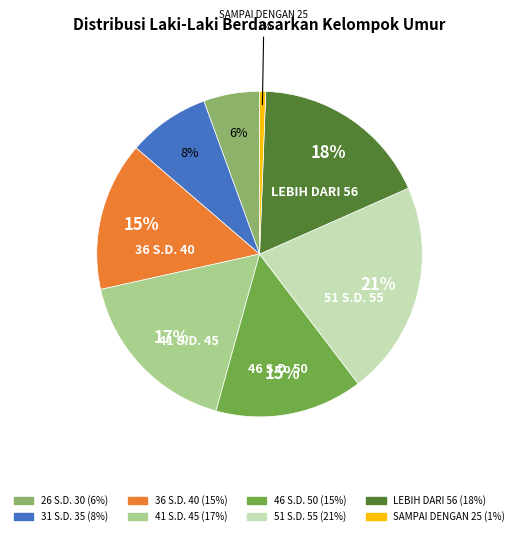

To the nearest percent, what is the average slice percentage?

12%